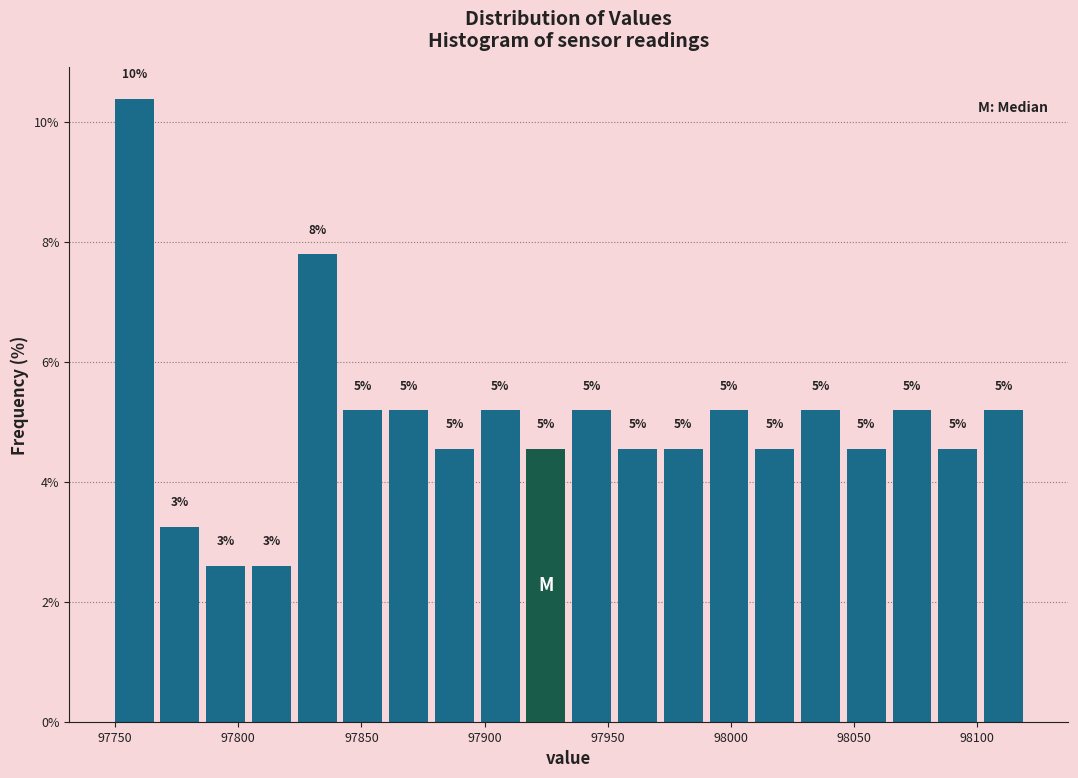

Read against the x-axis, roughly where is the centre of the tallest bar?

97760